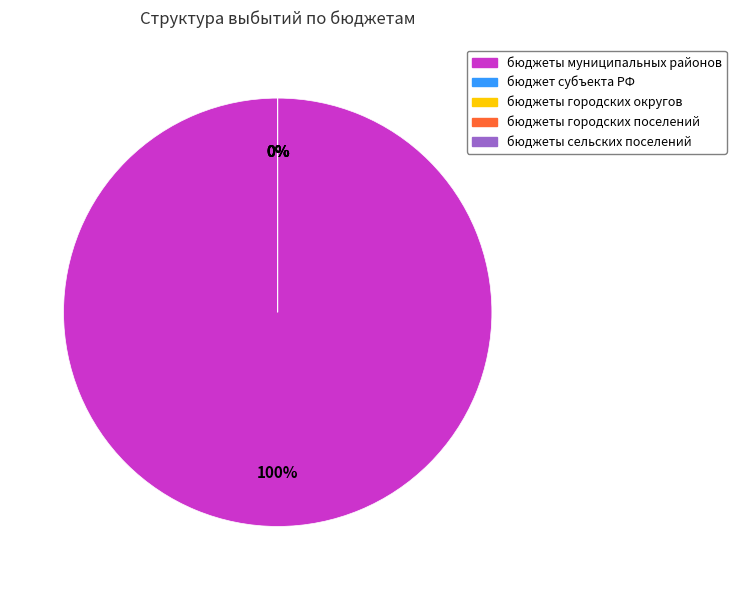

How many segments does this pie chart have?

5